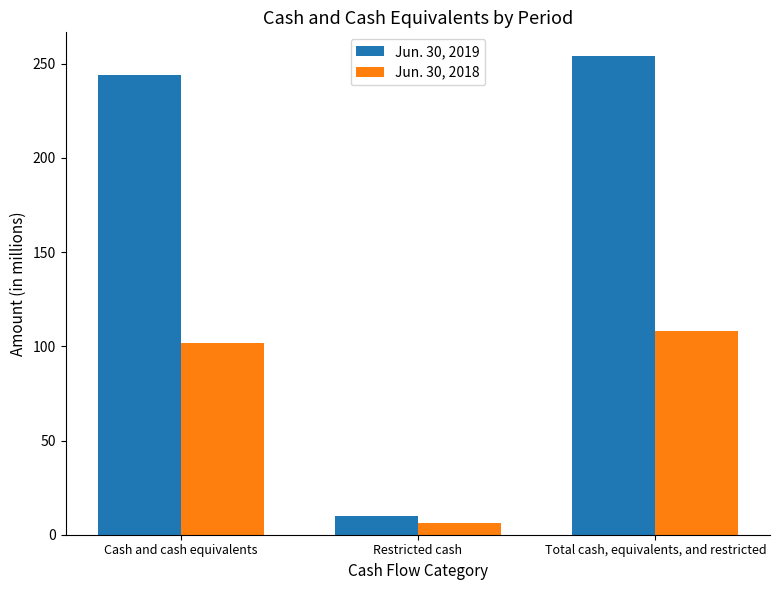

Count the number of categories in the chart.

3